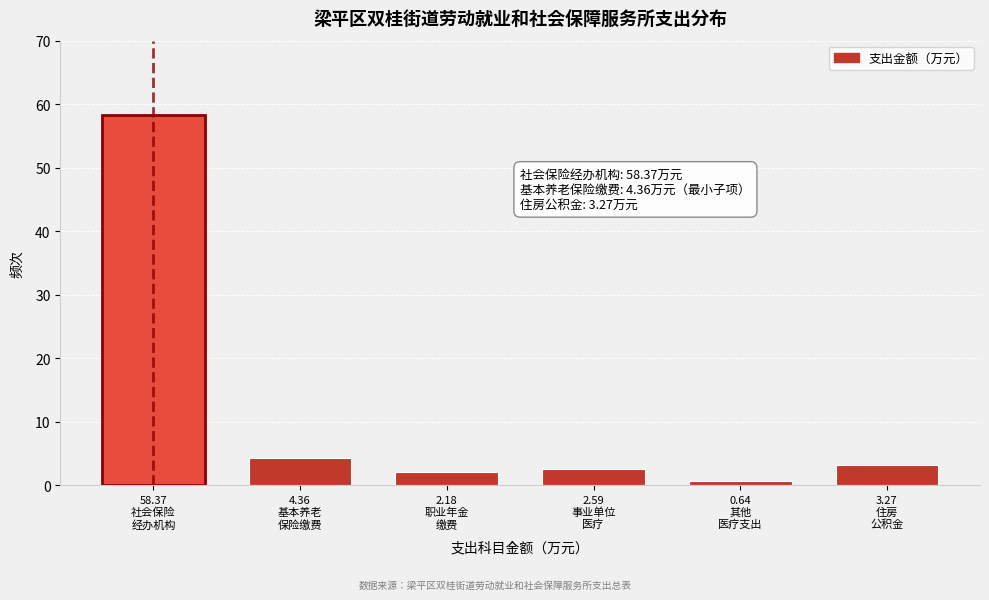

Reading left to right, transcribe all the data shown in this chart.

58.4	4.4	2.2	2.6	0.6	3.3